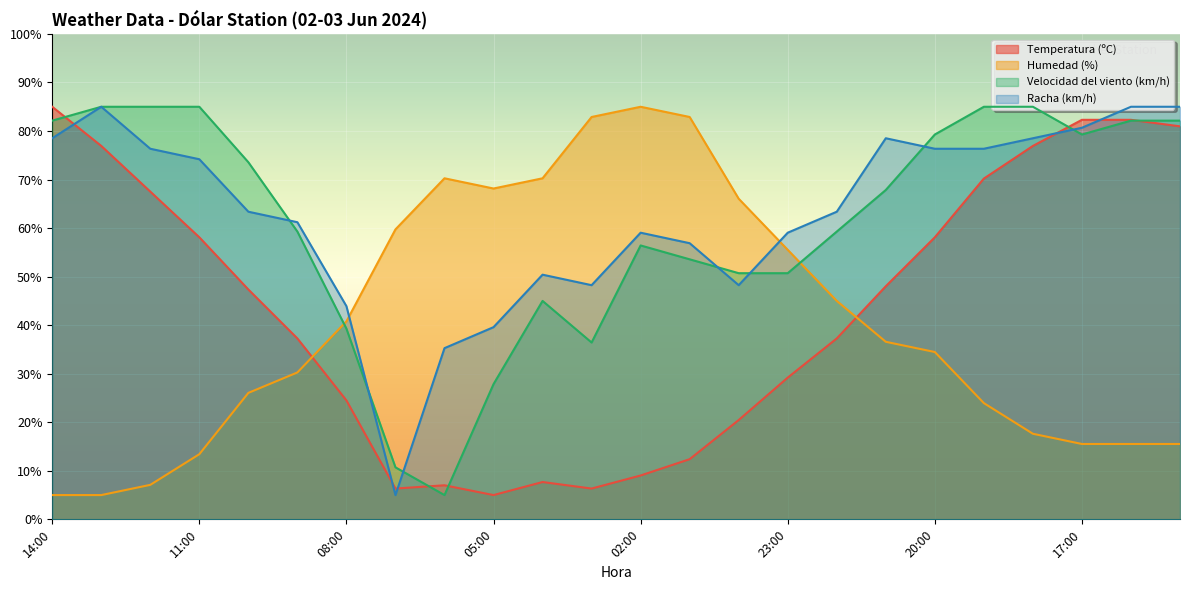

Reading right to left, transcribe all the data shown in this chart.

Temperatura (ºC): 81.0	82.3	82.3	76.9	70.2	58.1	48.0	37.3	29.2	20.5	12.4	9.0	6.3	7.7	5.0	7.0	6.3	24.5	37.3	47.4	58.1	67.5	76.9	85.0
Humedad (%): 15.5	15.5	15.5	17.6	23.9	34.5	36.6	45.0	55.5	66.1	82.9	85.0	82.9	70.3	68.2	70.3	59.7	40.8	30.3	26.1	13.4	7.1	5.0	5.0
Velocidad del viento (km/h): 82.1	82.1	79.3	85.0	85.0	79.3	67.9	59.3	50.7	50.7	53.6	56.4	36.4	45.0	27.9	5.0	10.7	39.3	59.3	73.6	85.0	85.0	85.0	82.1
Racha (km/h): 85.0	85.0	80.7	78.5	76.4	76.4	78.5	63.4	59.1	48.2	56.9	59.1	48.2	50.4	39.6	35.3	5.0	43.9	61.2	63.4	74.2	76.4	85.0	78.5